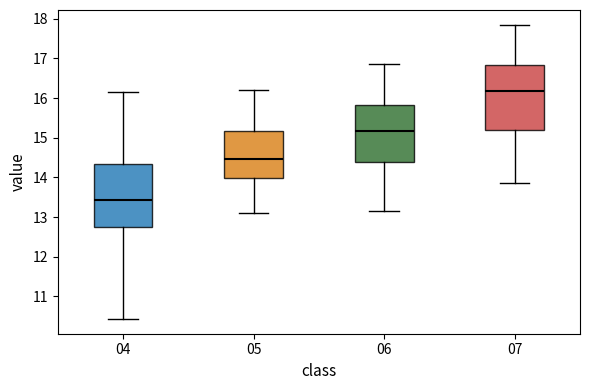

Reading left to right, read every box against the y-axis: the position of its median line, the range the box covers, and the ends of its whiskers. The values are not printed on the chart, so give them approximately, as read against the axis.

04: median 13.4, box 12.7 to 14.3, whiskers 10.4 to 16.2
05: median 14.5, box 14.0 to 15.2, whiskers 13.1 to 16.2
06: median 15.2, box 14.4 to 15.8, whiskers 13.2 to 16.9
07: median 16.2, box 15.2 to 16.8, whiskers 13.9 to 17.9